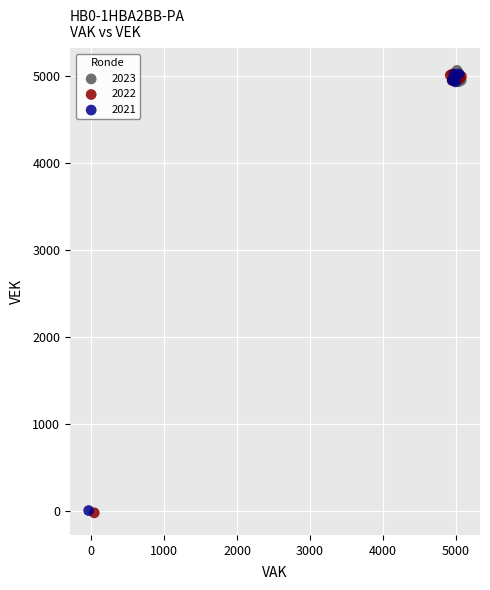

Which series has the largest Y range (max minus min)?

2022